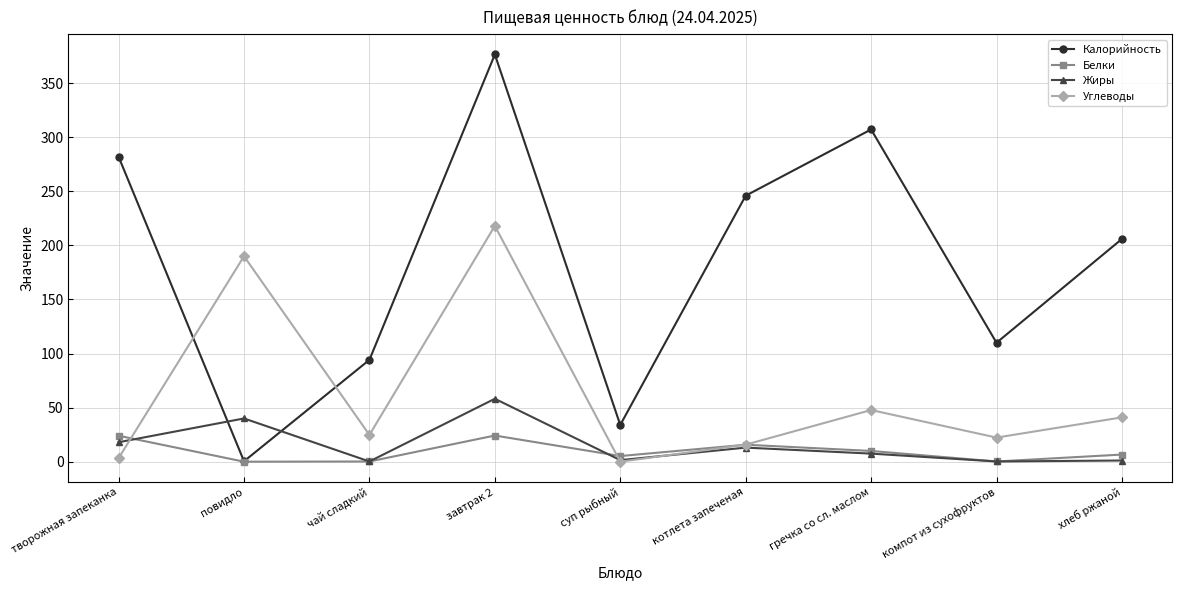

What is the total value across all series at хлеб ржаной?

254.7